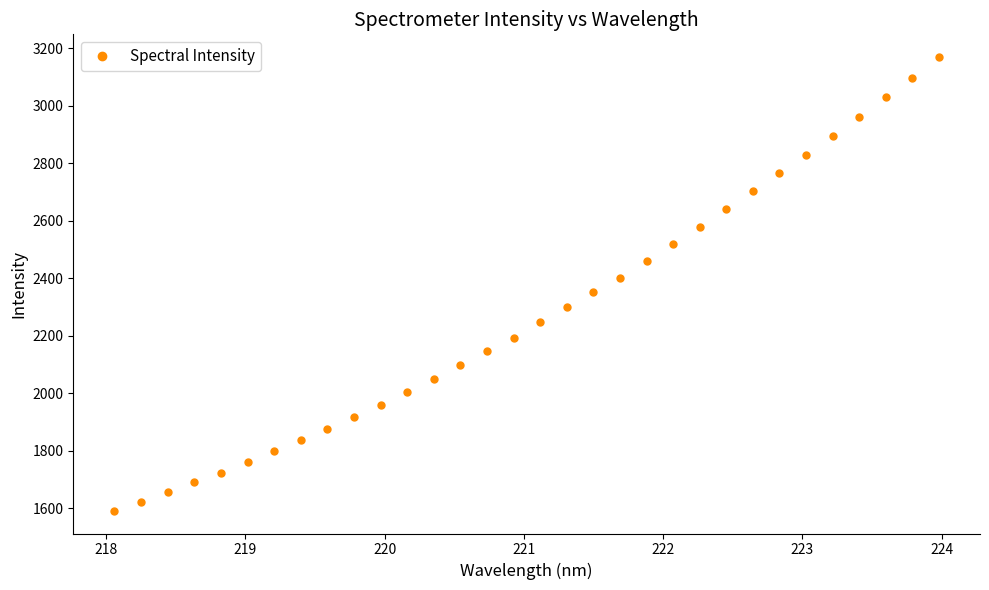

What is the difference between the maximum and second lowest values?

1547.7